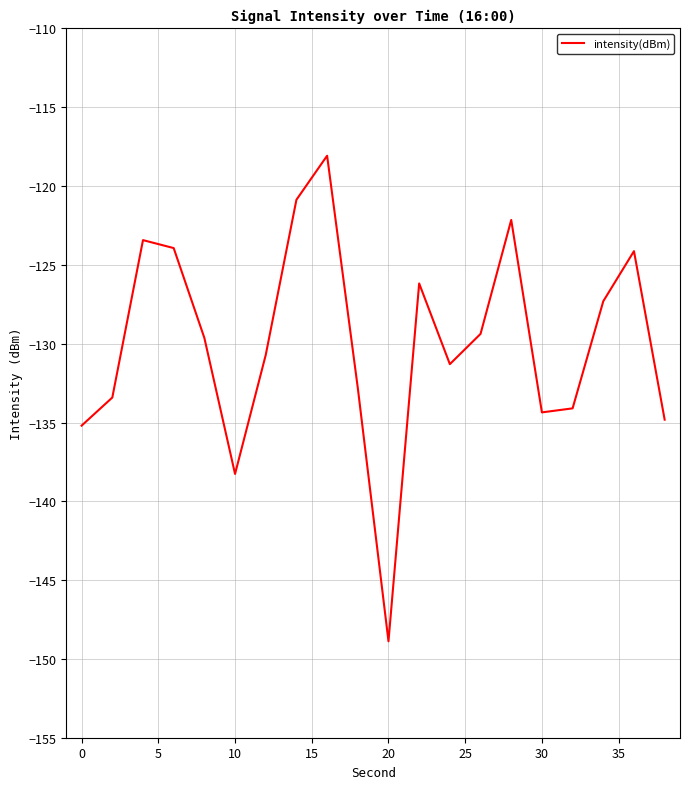

What is the difference between the maximum and minimum values?

30.8